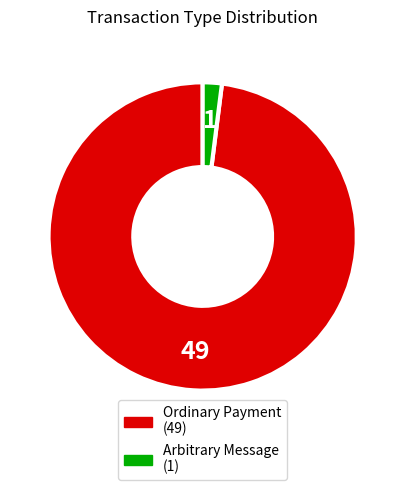

Rank the categories by value from lowest to highest.

Arbitrary Message, Ordinary Payment